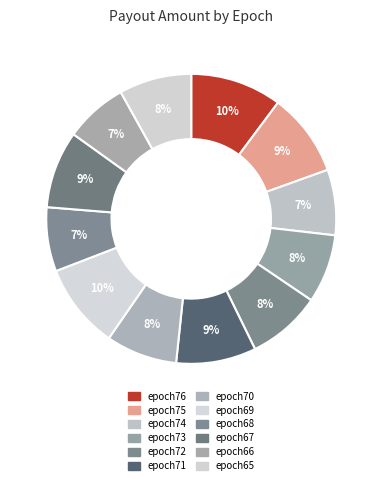

How many segments does this pie chart have?

12